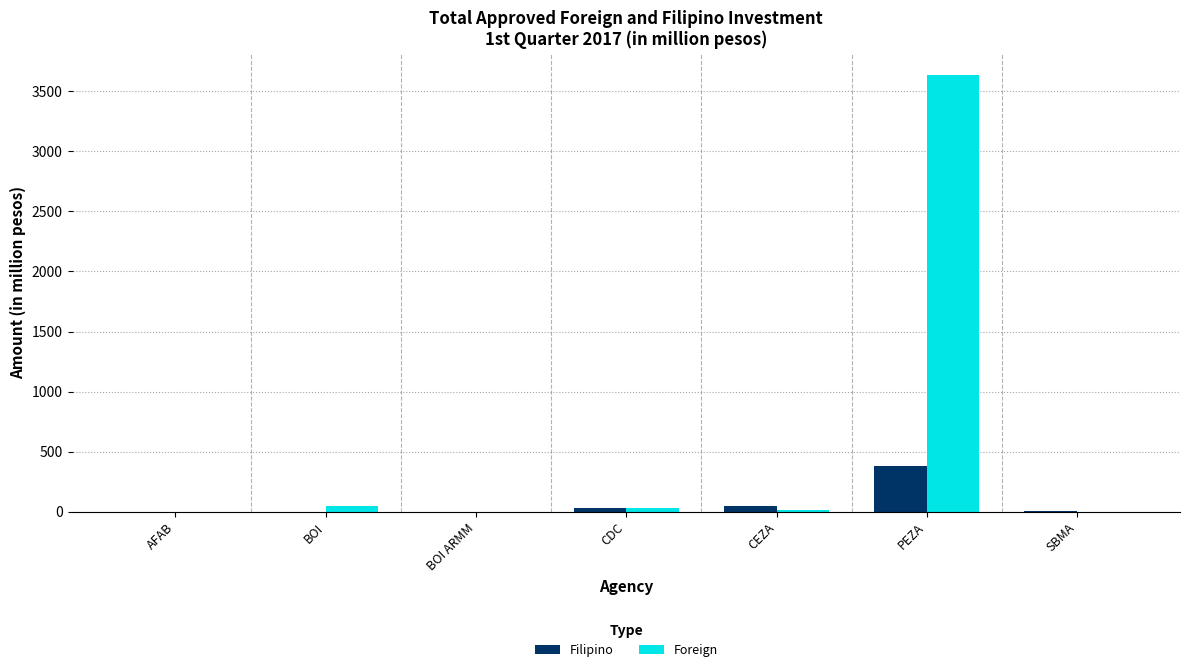

Which series has the largest total across all categories?

Foreign